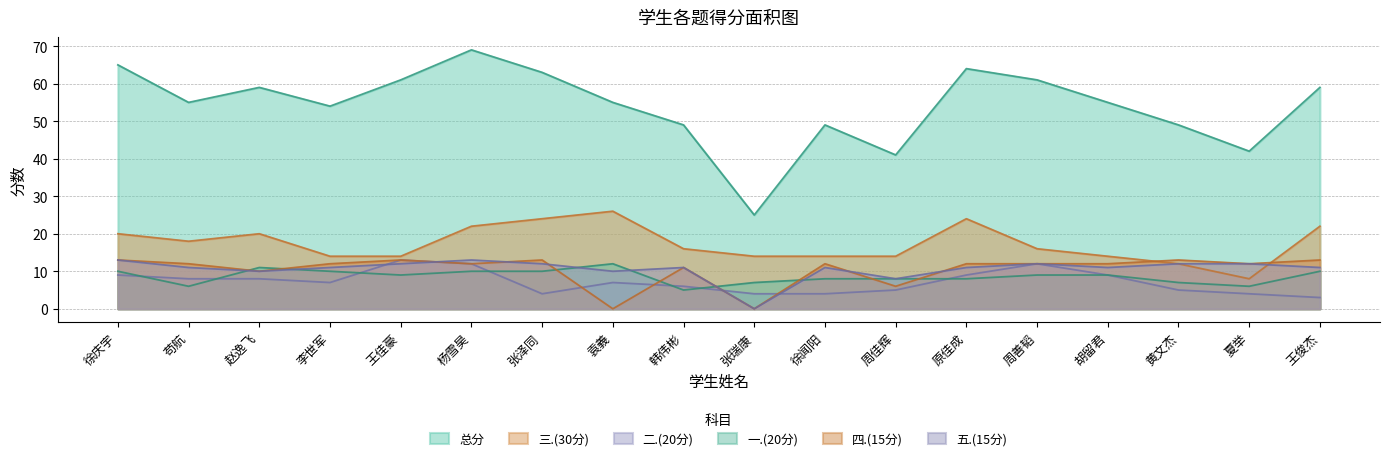

Is the value of 五.(15分) at 赵逸飞 greater than the value of 二.(20分) at 原佳成?

Yes